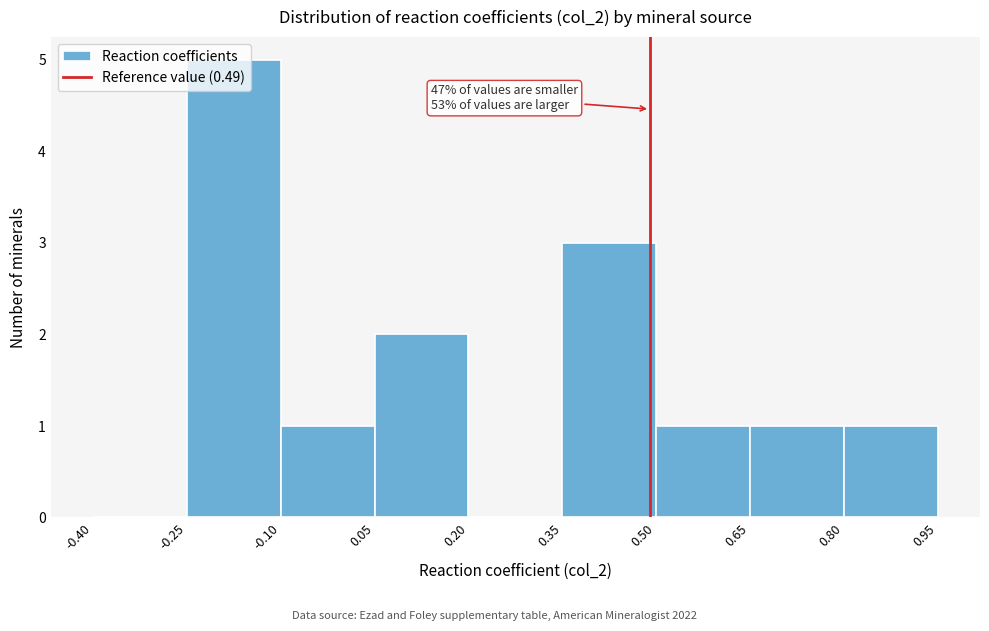

Which range on the x-axis has the tallest bar?

-0.25 to -0.10